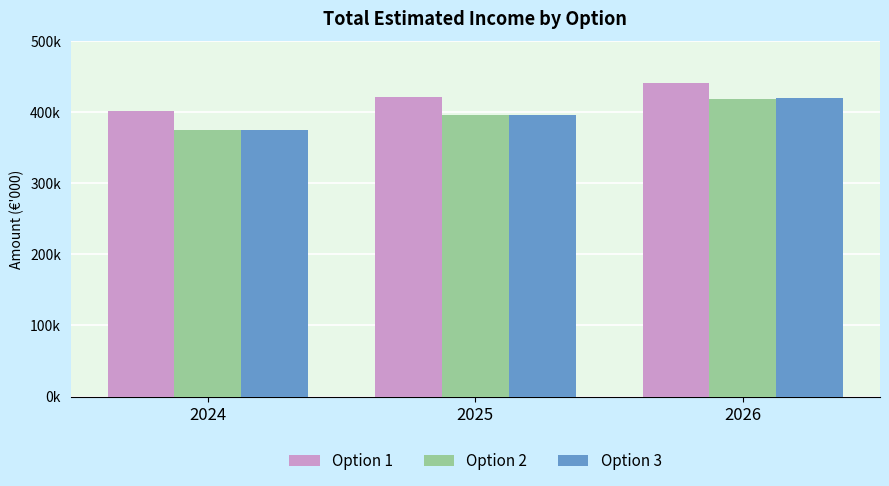

Is the value of Option 1 at 2025 greater than the value of Option 3 at 2024?

Yes